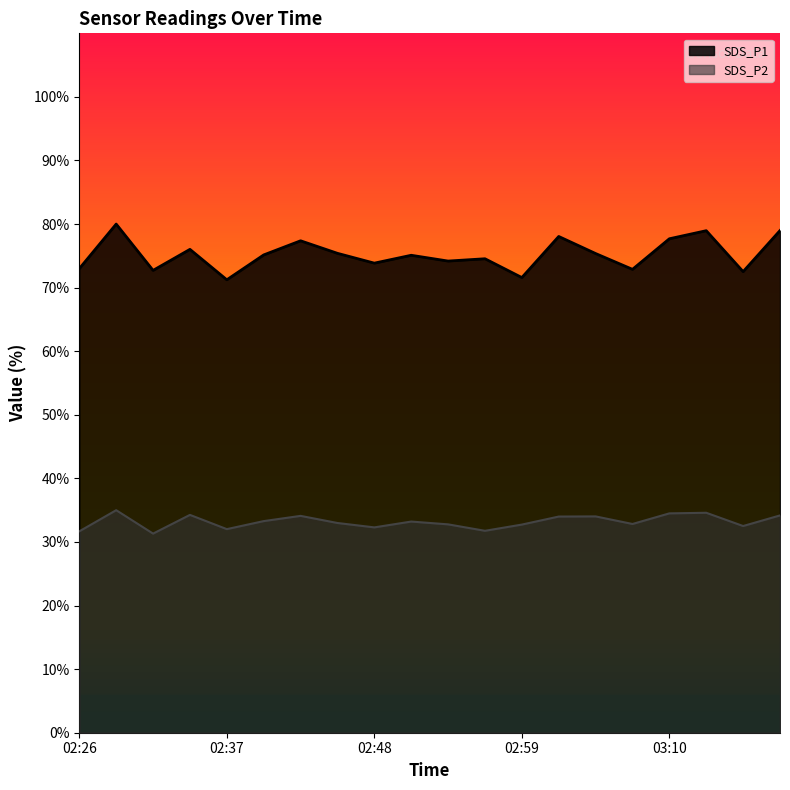

Reading right to left, transcribe all the data shown in this chart.

SDS_P1: 79.0	72.5	79.0	77.7	72.9	75.4	78.1	71.6	74.5	74.2	75.1	73.9	75.4	77.4	75.1	71.2	76.0	72.7	80.0	73.0
SDS_P2: 34.2	32.5	34.6	34.5	32.8	34.0	34.0	32.7	31.8	32.8	33.2	32.3	33.0	34.1	33.3	32.0	34.3	31.3	35.0	31.7